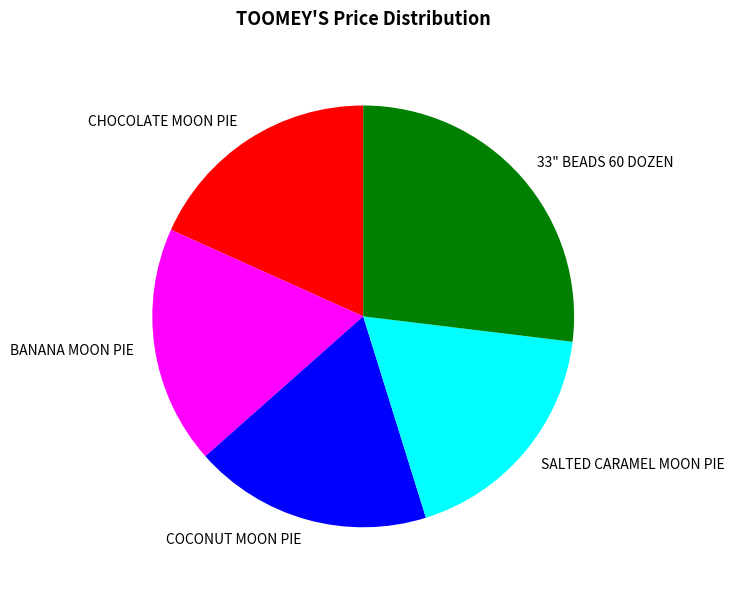

Does BANANA MOON PIE represent more than half of the total?

No